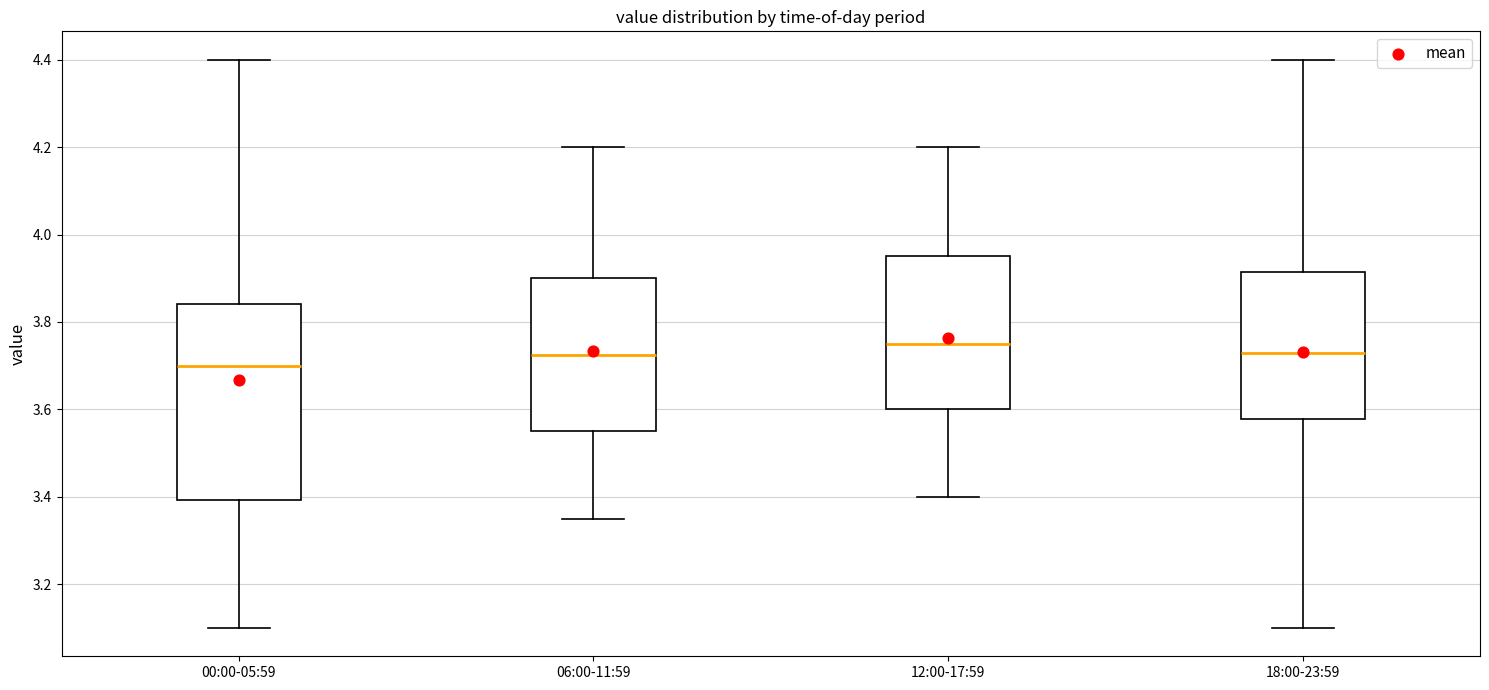

Where is the upper edge of the box for 12:00-17:59 on the y-axis? The values are not printed on the chart, so give them approximately, as read against the axis.

3.96